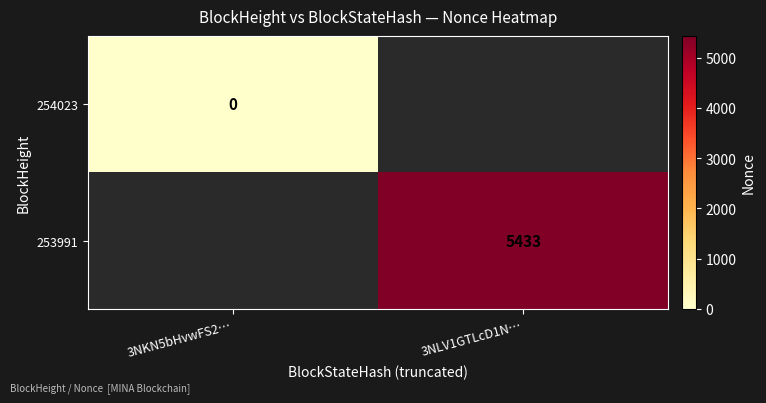

The 253991 series shows 5433 at 3NLV1GTLcD1N…. True or false?

True